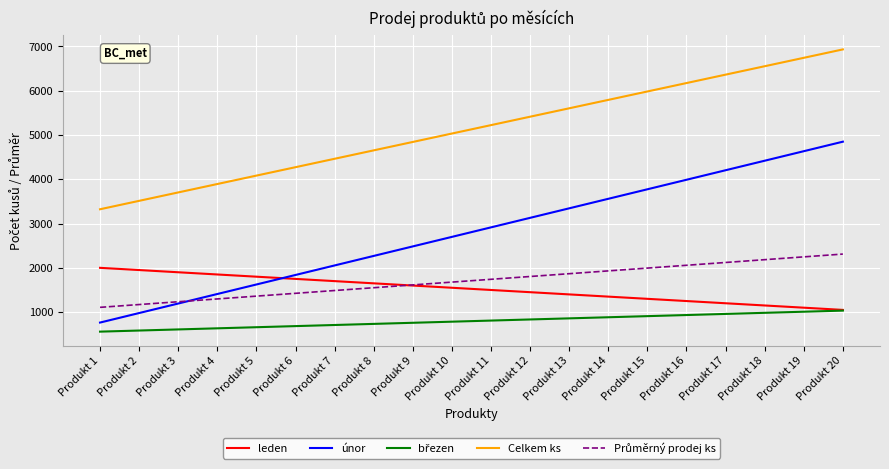

Between Produkt 3 and Produkt 15, which series saw the biggest shift?

únor